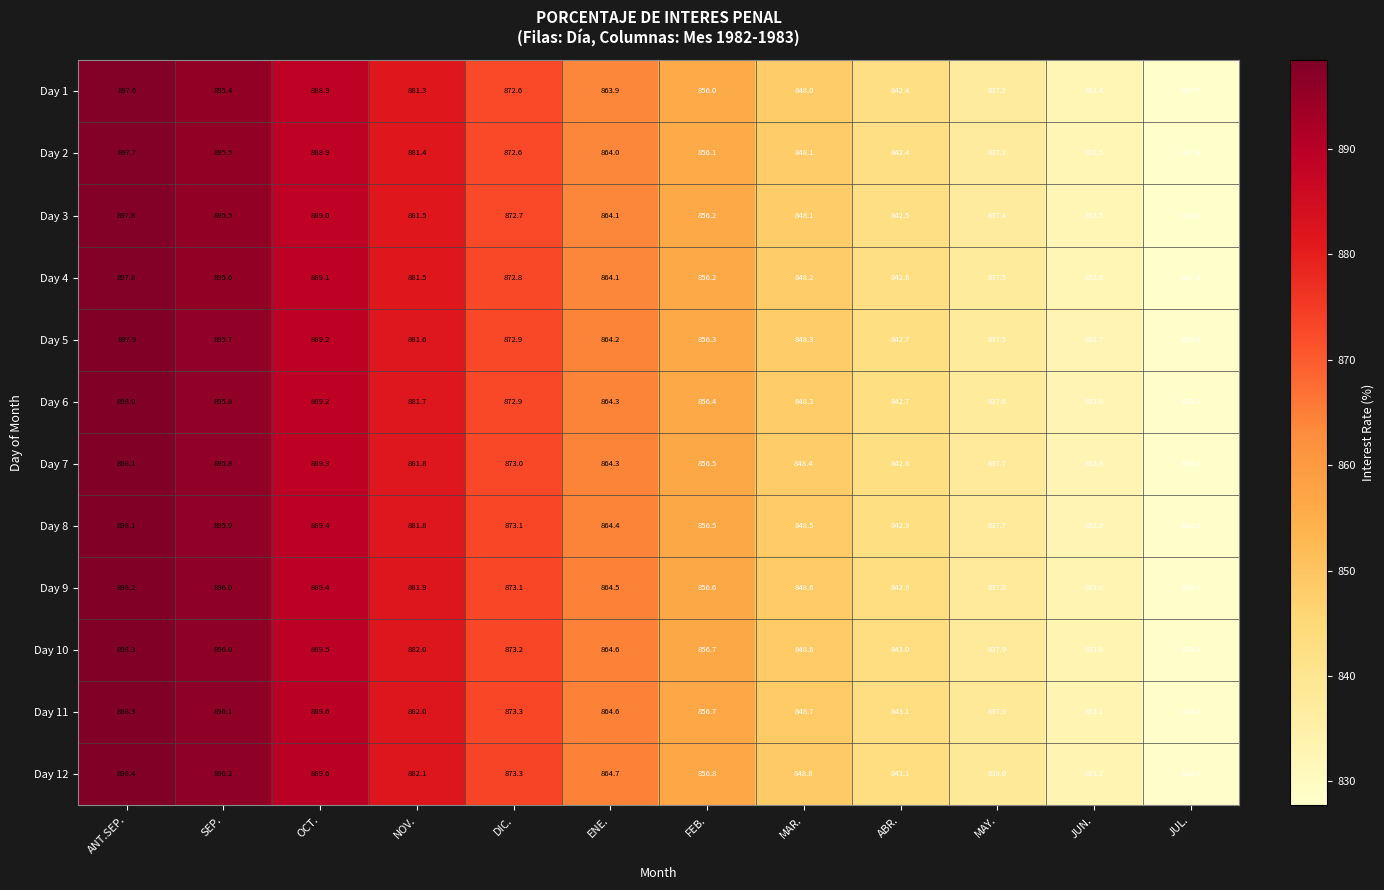

The Day 1 series shows 832.4 at JUN.. True or false?

True